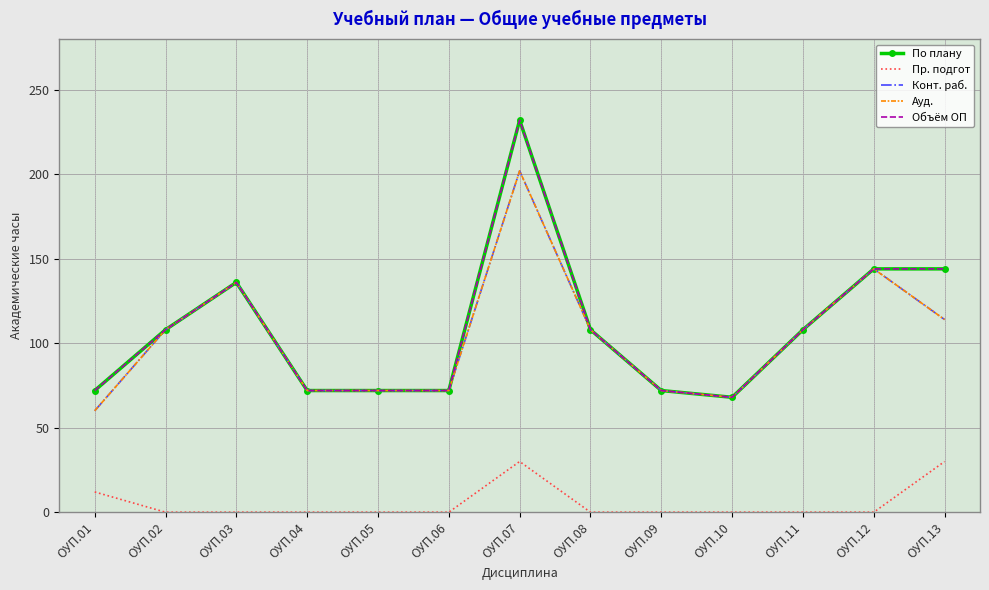

Which series has the largest total across all categories?

По плану